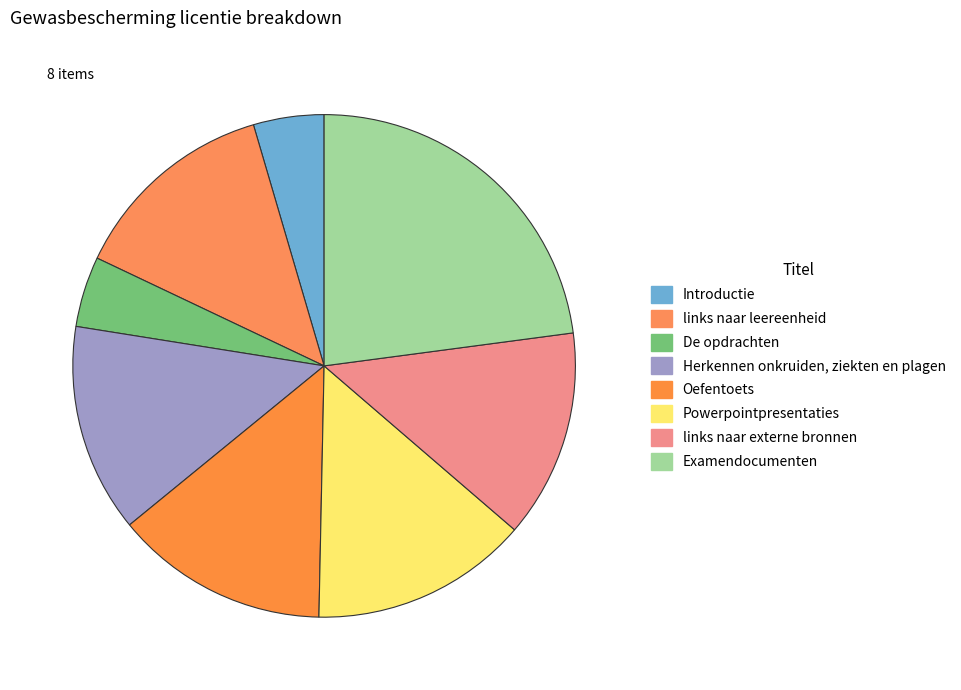

To the nearest percent, what is the difference between the largest and smallest slice percentages?

18%